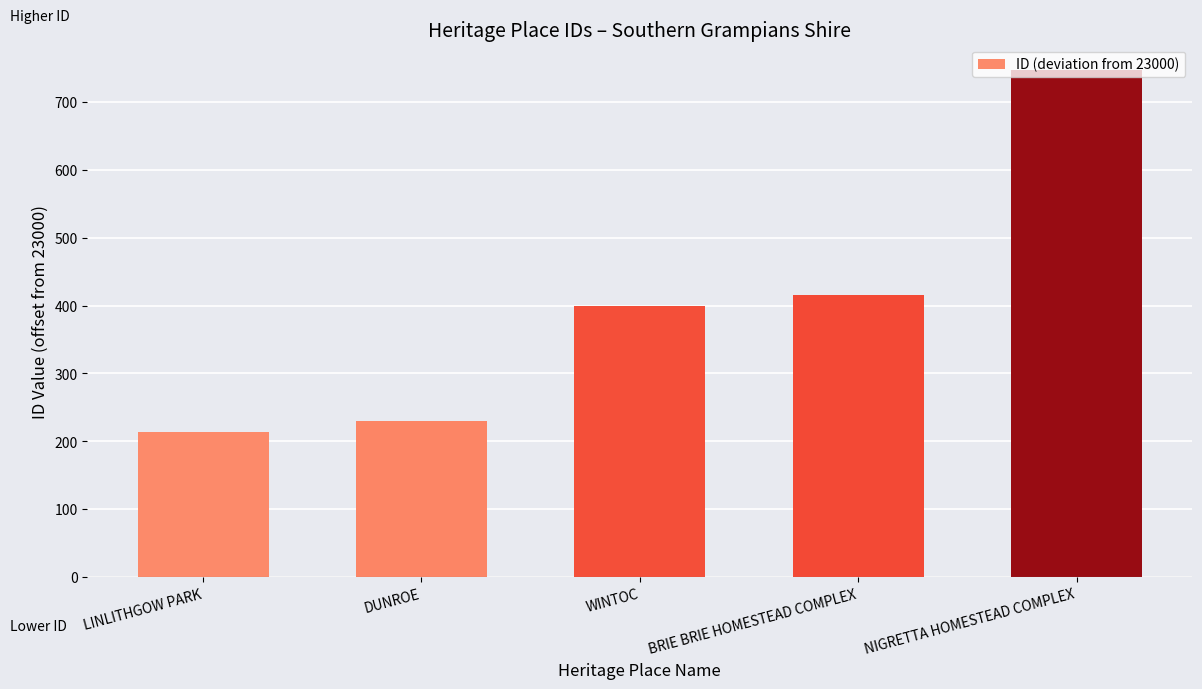

What is the label of the 2nd bar from the left?

DUNROE